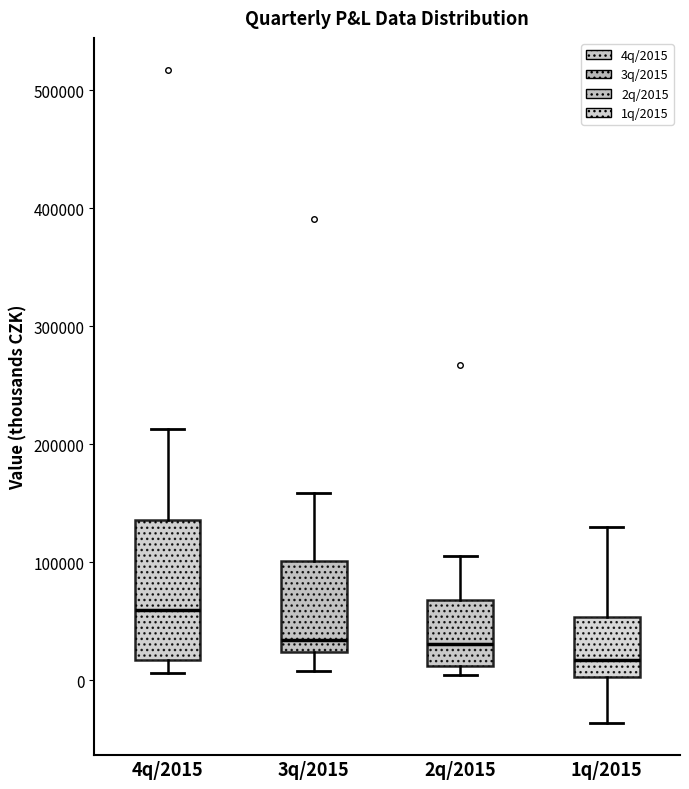

Which box has the highest median line?

4q/2015